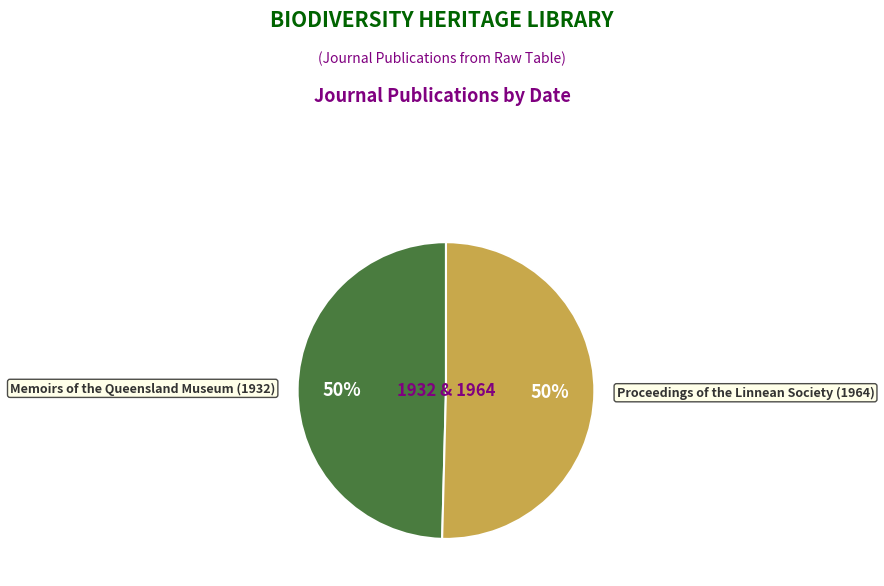

True or false: Proceedings of the Linnean Society (1964) accounts for 57% of the total.

False